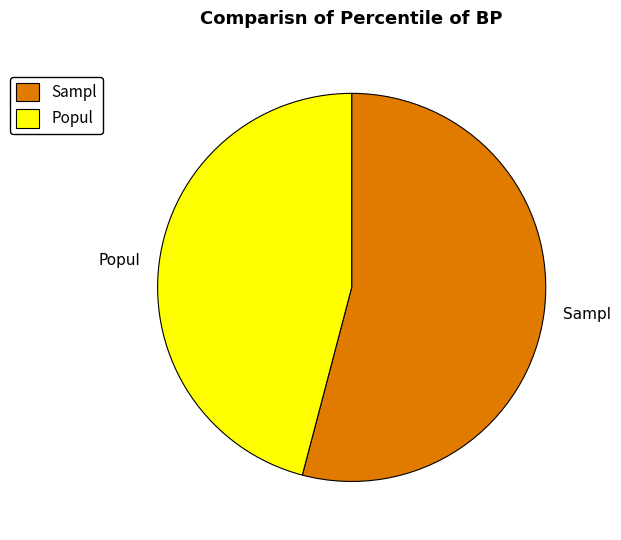

Does any single category account for the majority?

Yes